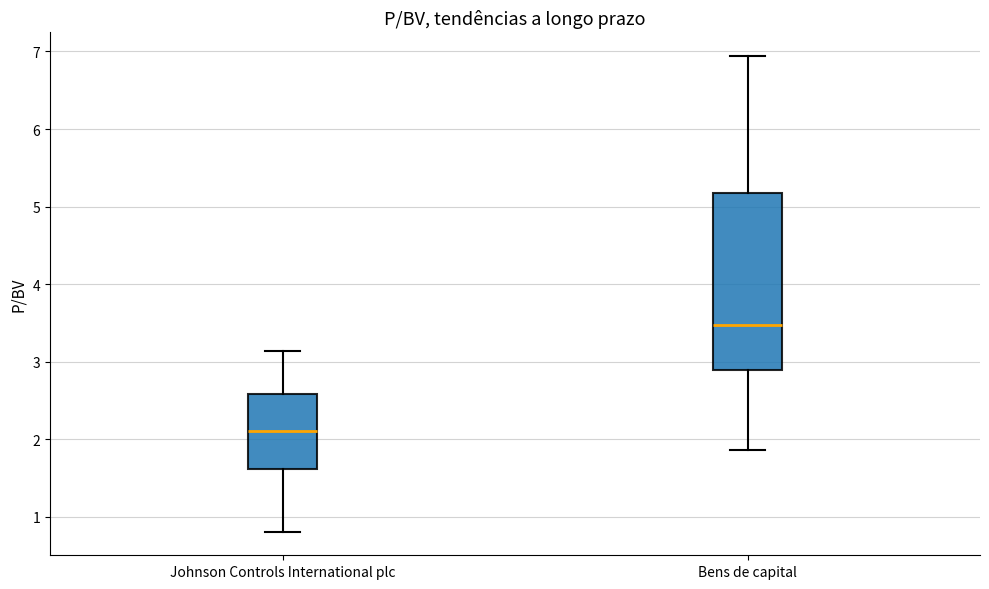

Reading left to right, read every box against the y-axis: the position of its median line, the range the box covers, and the ends of its whiskers. The values are not printed on the chart, so give them approximately, as read against the axis.

Johnson Controls International plc: median 2.1, box 1.6 to 2.6, whiskers 0.8 to 3.1
Bens de capital: median 3.5, box 2.9 to 5.2, whiskers 1.9 to 6.9